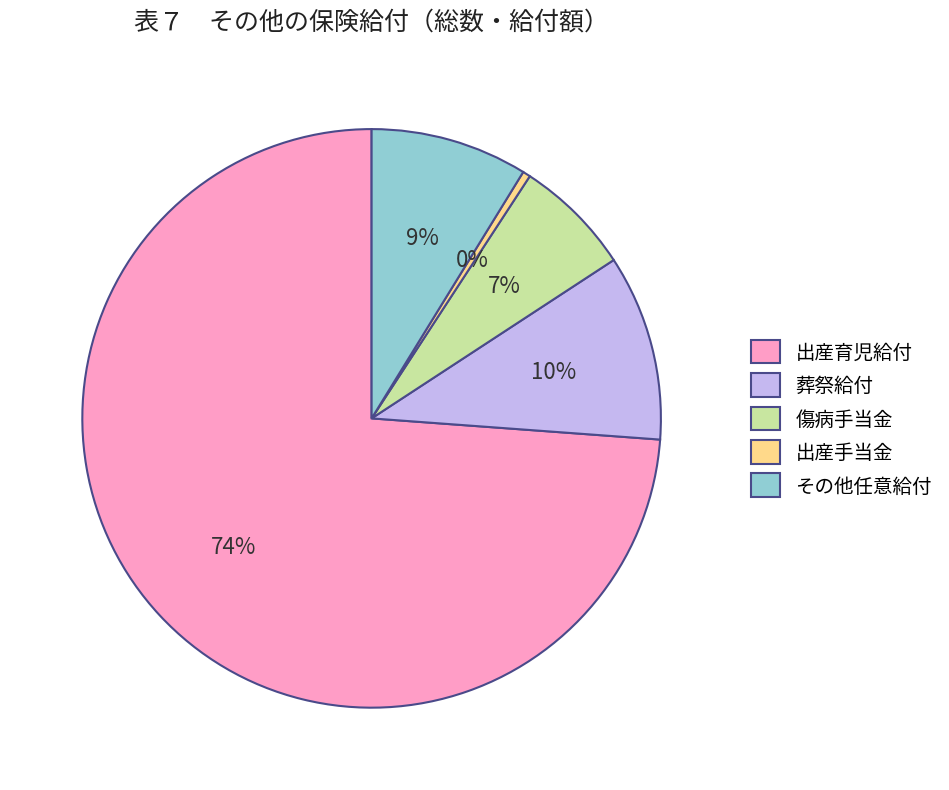

Which category has the biggest portion of the pie?

出産育児給付